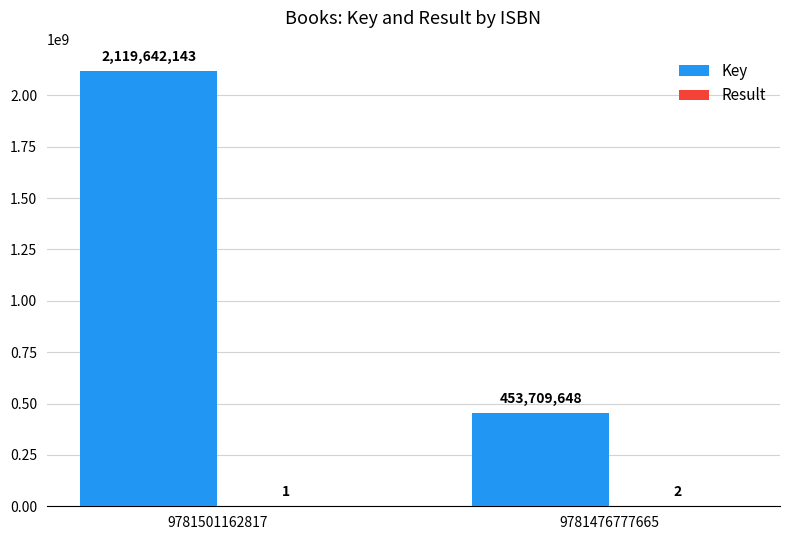

What is the total value across all series at 9781501162817?

2119642144